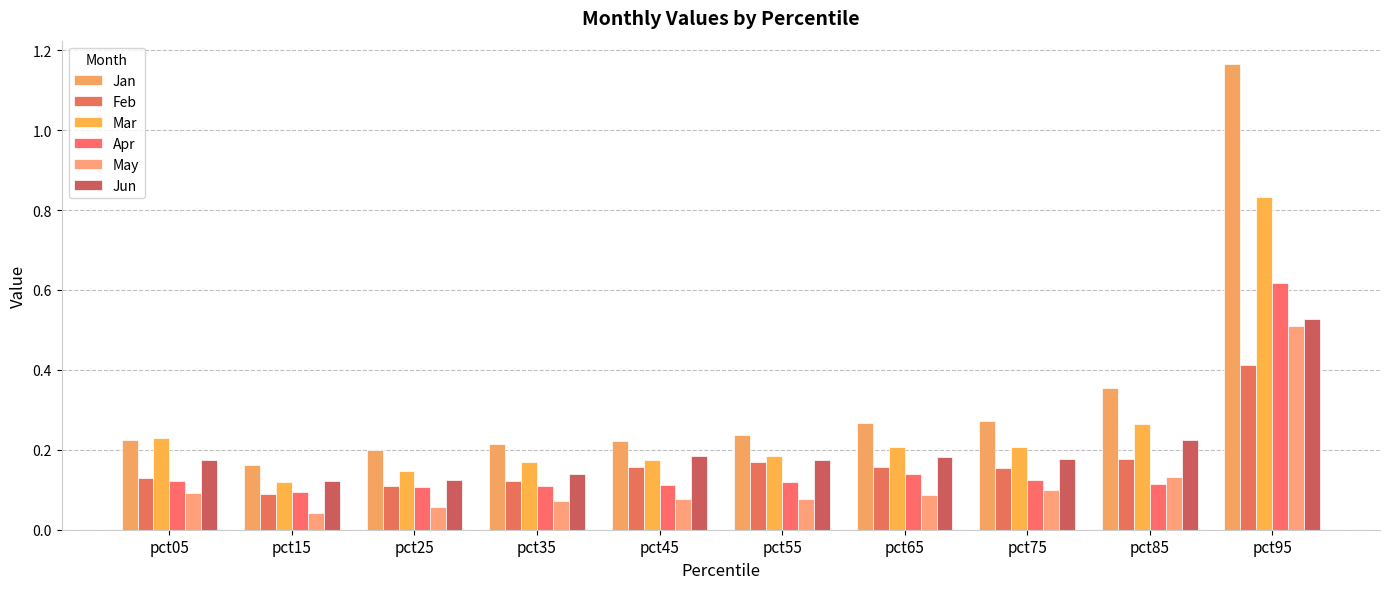

At which category is the sum across all series the highest?

pct95